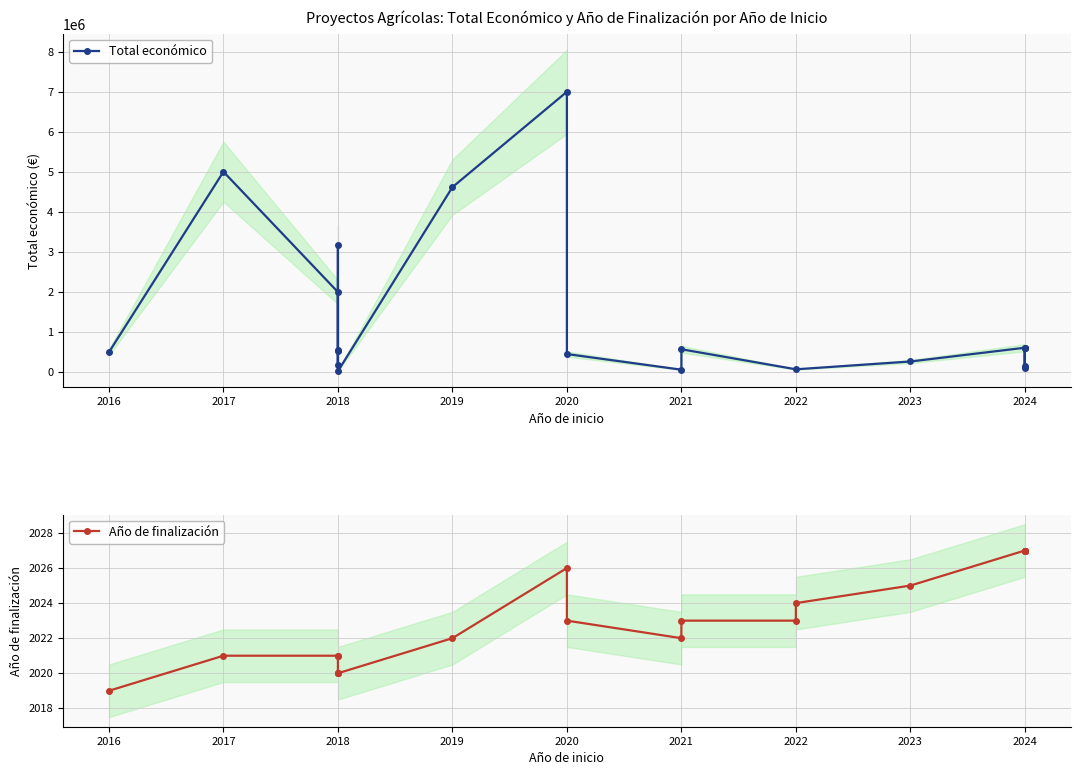

True or false: Total económico has a value of 343707 at 2021.

False